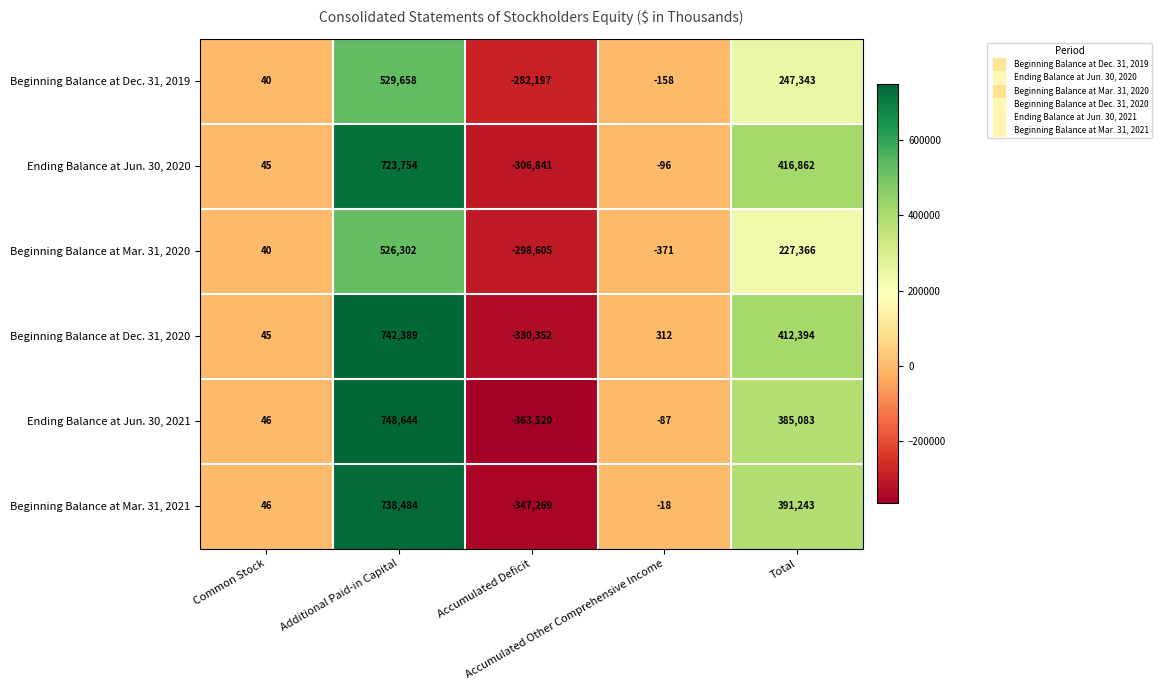

List the series in order of their peak value, lowest first.

Beginning Balance at Mar. 31, 2020, Beginning Balance at Dec. 31, 2019, Ending Balance at Jun. 30, 2020, Beginning Balance at Mar. 31, 2021, Beginning Balance at Dec. 31, 2020, Ending Balance at Jun. 30, 2021